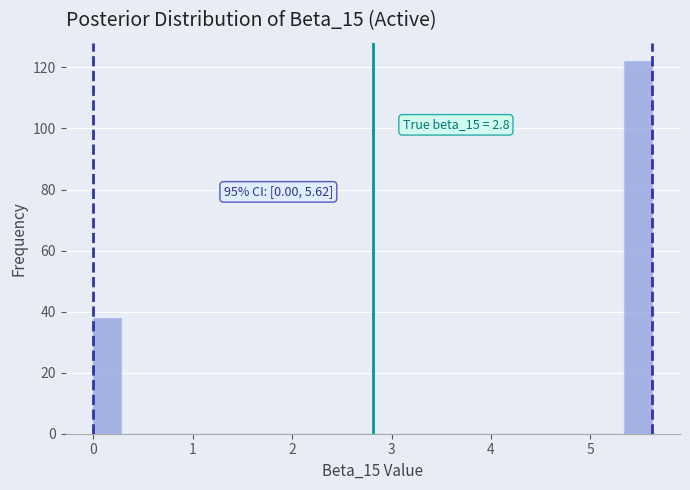

Around what value on the x-axis is the tallest bar? Give the approximate position of its centre, as read against the axis.

5.5